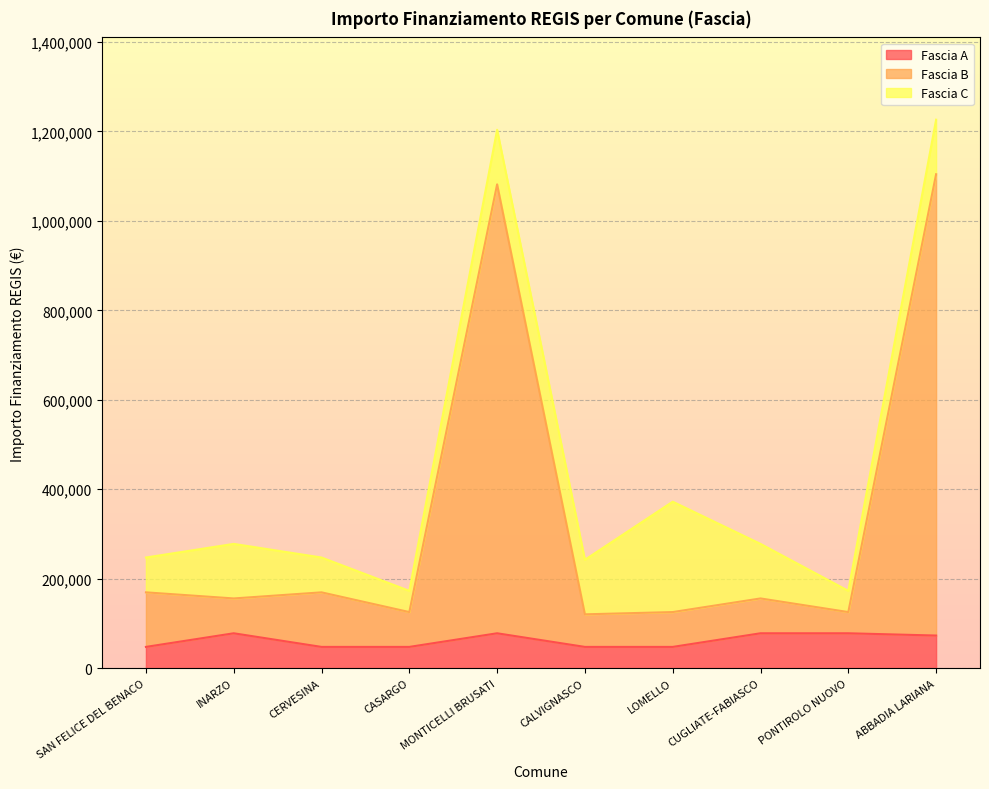

What is the value of the Fascia B point at the 3rd from the left?

169419